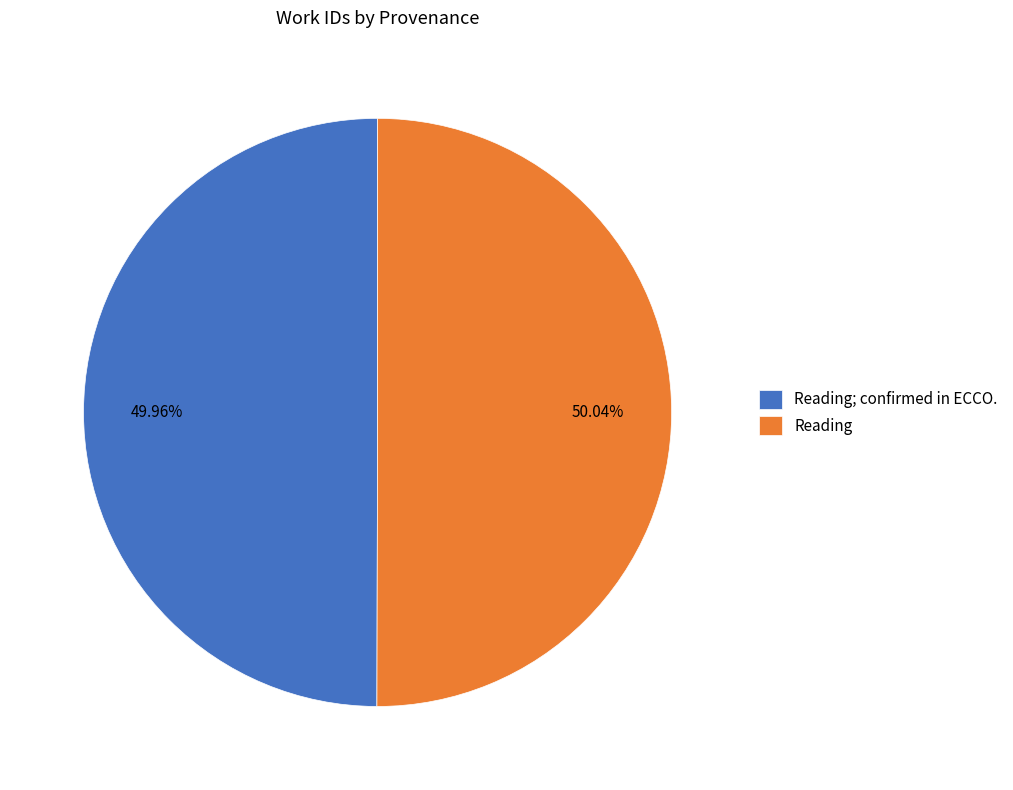

What percentage is the Reading slice, to the nearest percent?

50%